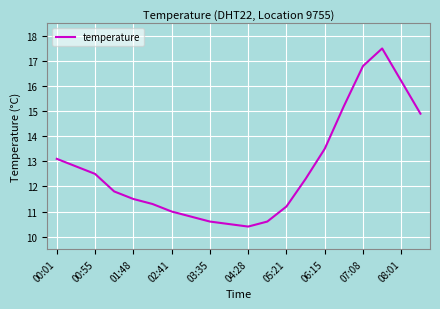

What is the smallest value displayed?

10.4